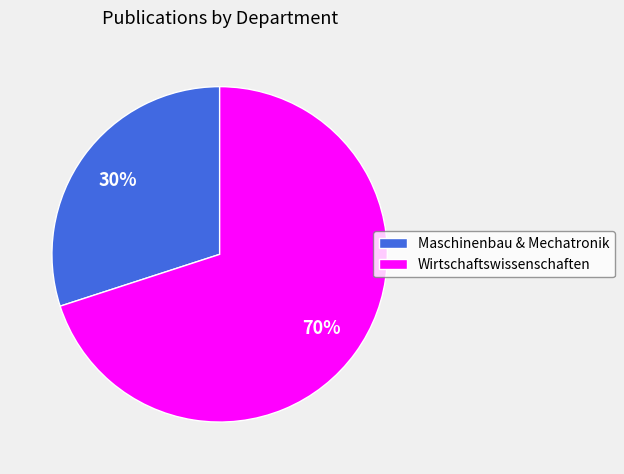

To the nearest percent, what is the difference between the largest and smallest slice percentages?

40%